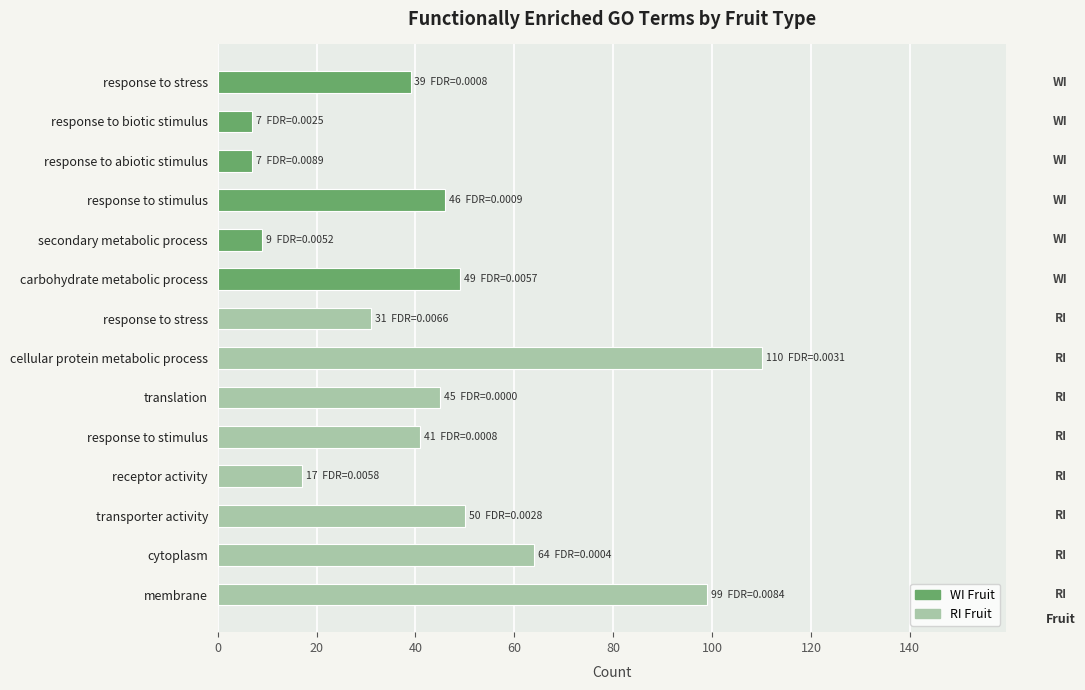

Rank the categories by value from highest to lowest.

cellular protein metabolic process, membrane, cytoplasm, transporter activity, carbohydrate metabolic process, response to stimulus, translation, response to stimulus, response to stress, response to stress, receptor activity, secondary metabolic process, response to biotic stimulus, response to abiotic stimulus